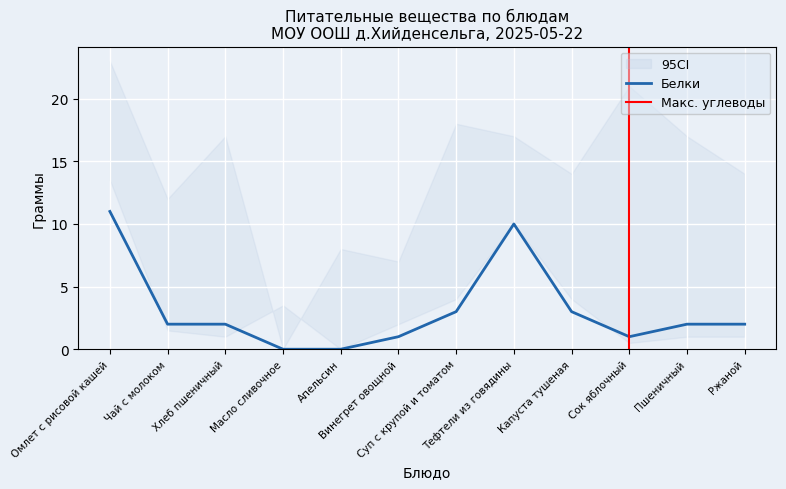

What is the value of the Белки point at the 1st from the left?

11